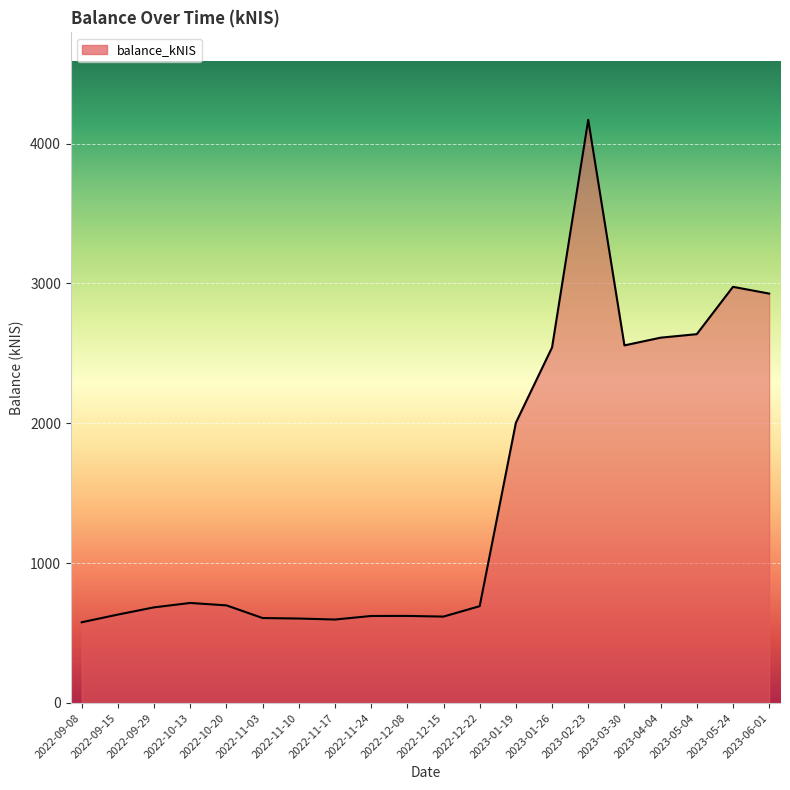

Approximately how many times larger is the value at 2023-05-04 compared to 2022-10-20?

3.8